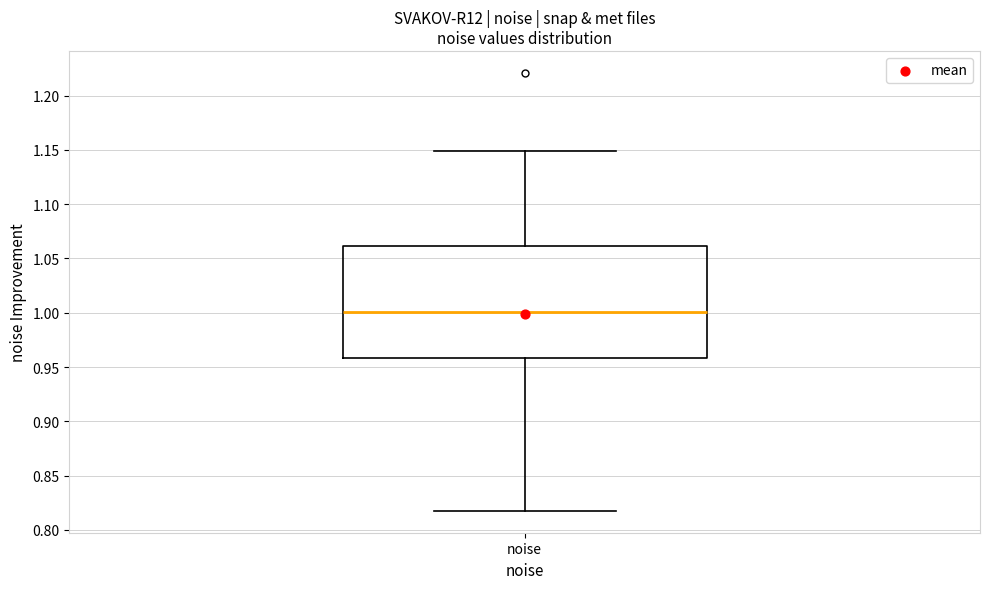

Transcribe this box plot: give where the median line is, the range the box spans, and where the two whiskers end, as read against the y-axis. The values are not printed on the chart, so give them approximately, as read against the axis.

median 1.00, box 0.96 to 1.06, whiskers 0.82 to 1.15